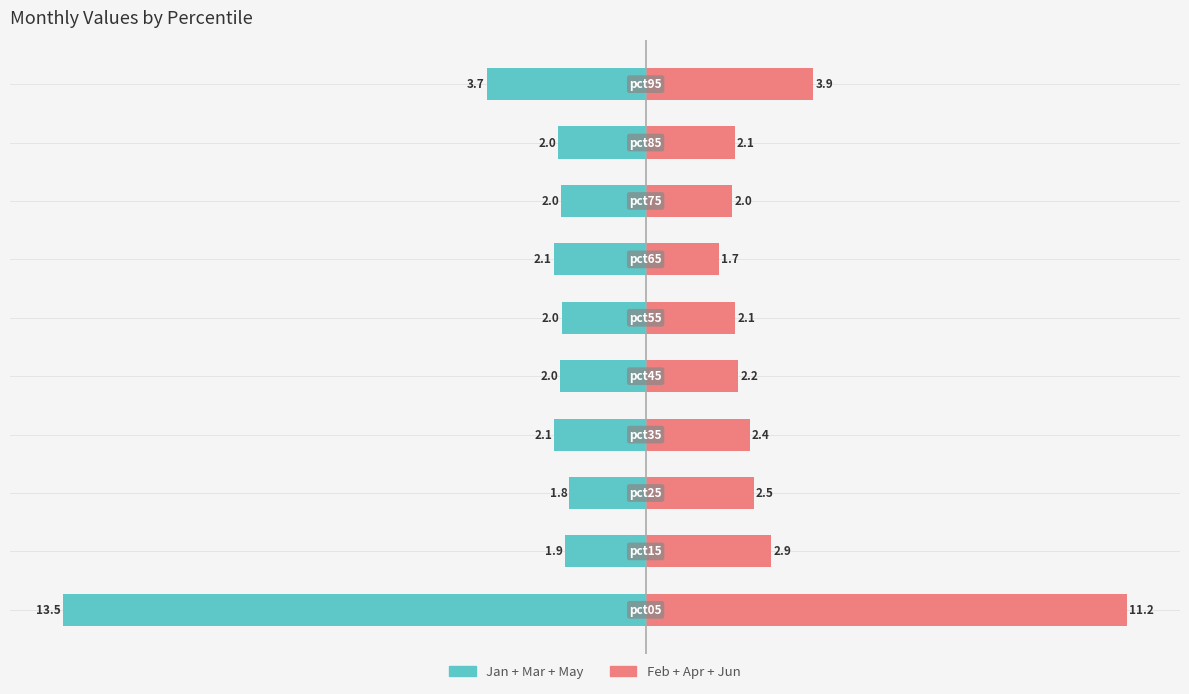

How many distinct data groups are displayed?

2